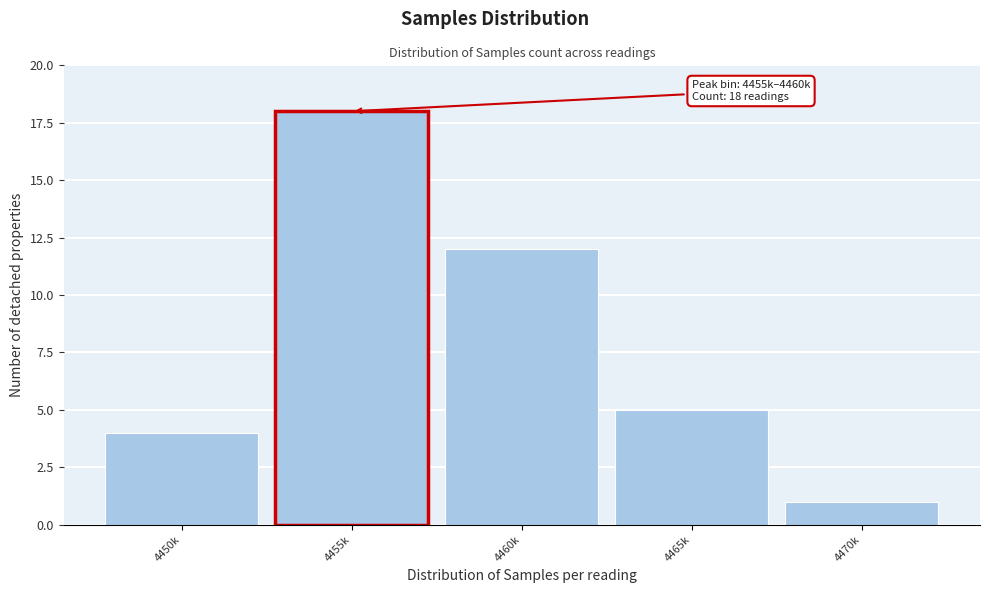

Reading right to left, transcribe all the data shown in this chart.

4470k=1	4465k=5	4460k=12	4455k=18	4450k=4